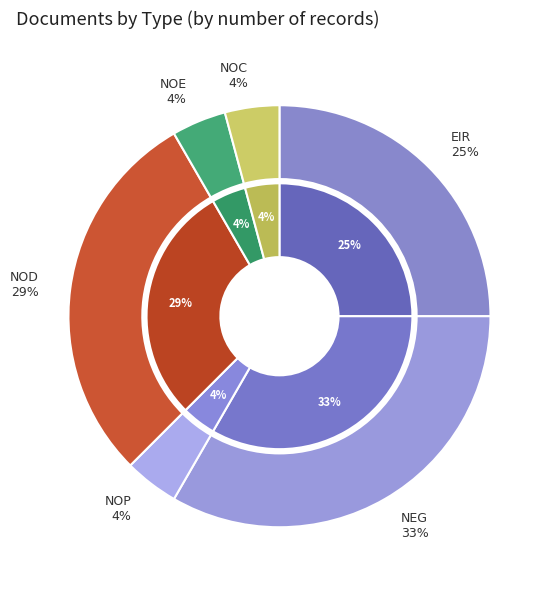

Count the number of slices in the pie.

6